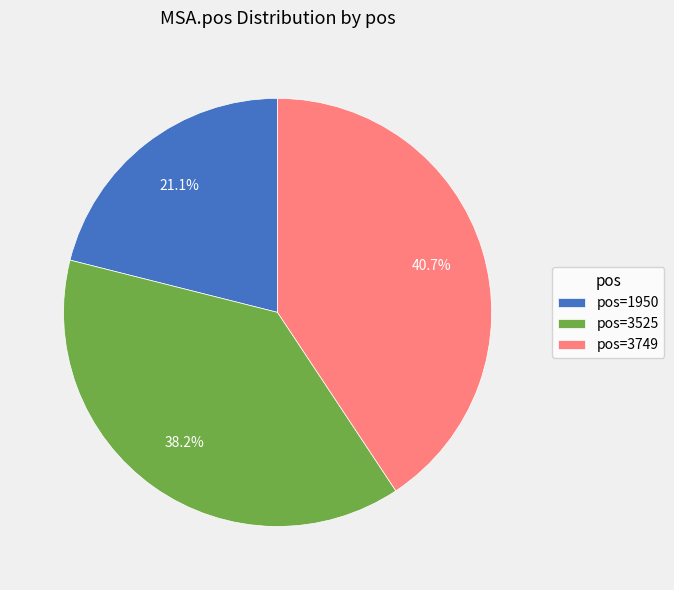

To the nearest percent, what is the difference between the largest and smallest slice percentages?

20%